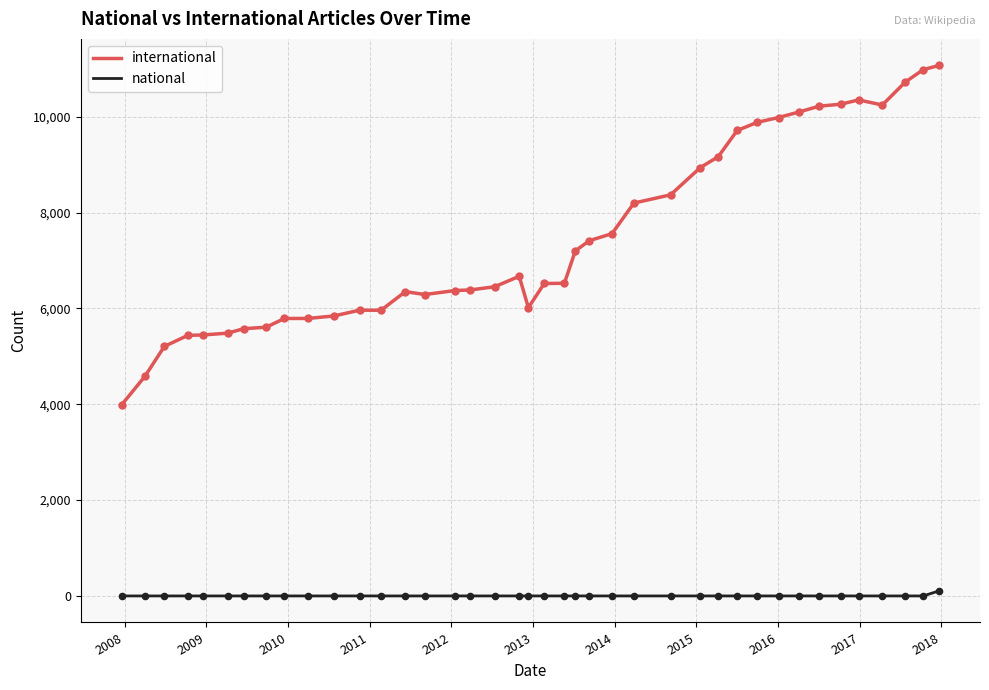

What are all the series names shown in the legend?

international, national